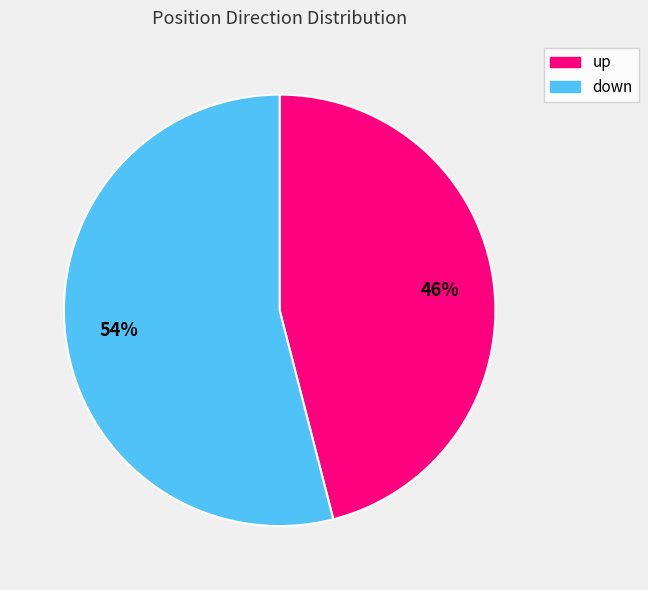

How many segments does this pie chart have?

2